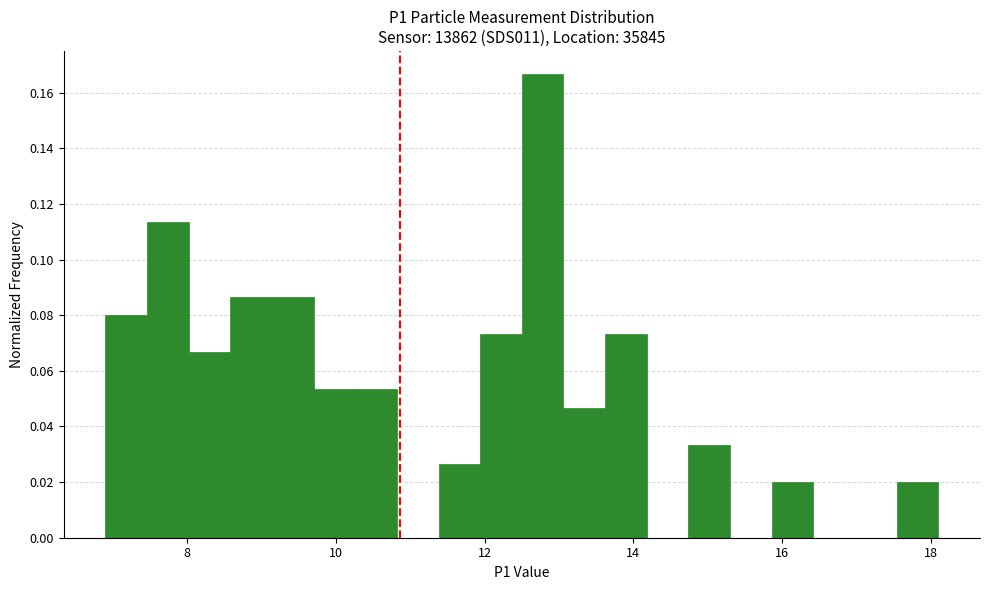

Read against the x-axis, roughly where is the centre of the tallest bar?

12.8